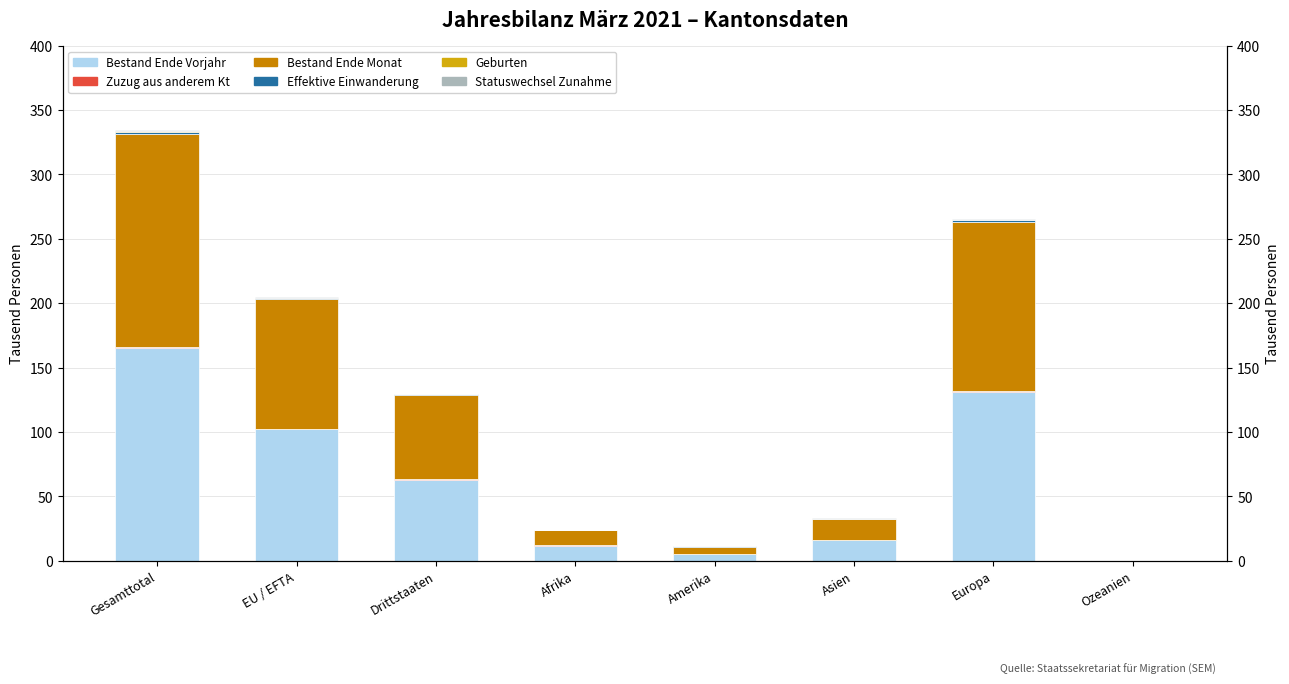

Read the Statuswechsel Zunahme value at EU / EFTA.

0.4